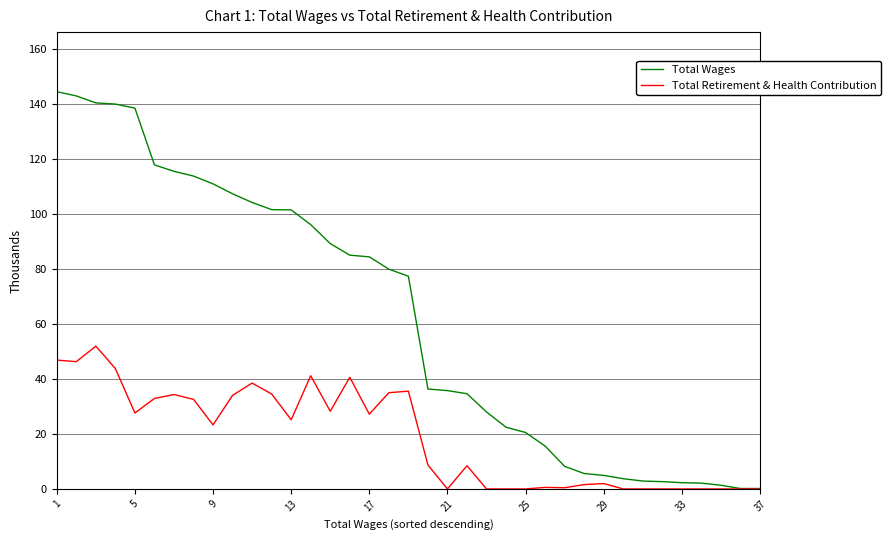

Rank the series by their average value, from highest to lowest.

Total Wages, Total Retirement & Health Contribution